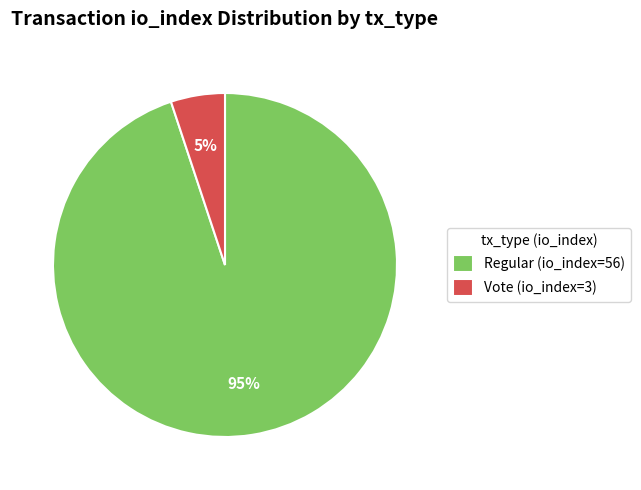

Which slice is the largest?

Regular (io_index=56)